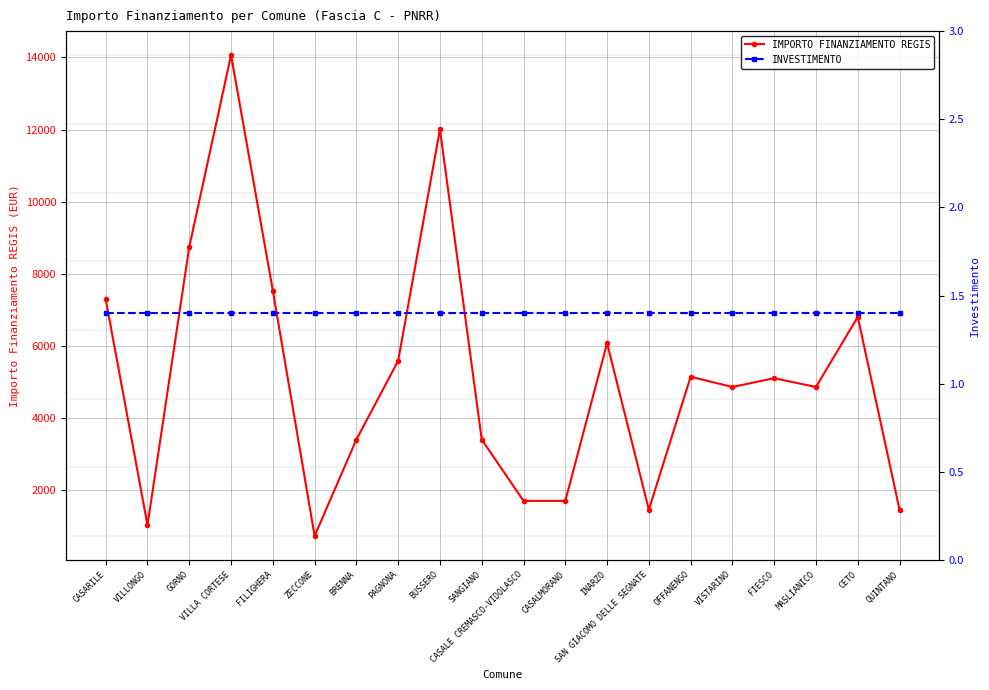

At how many categories does at least one series exceed 11269?

2